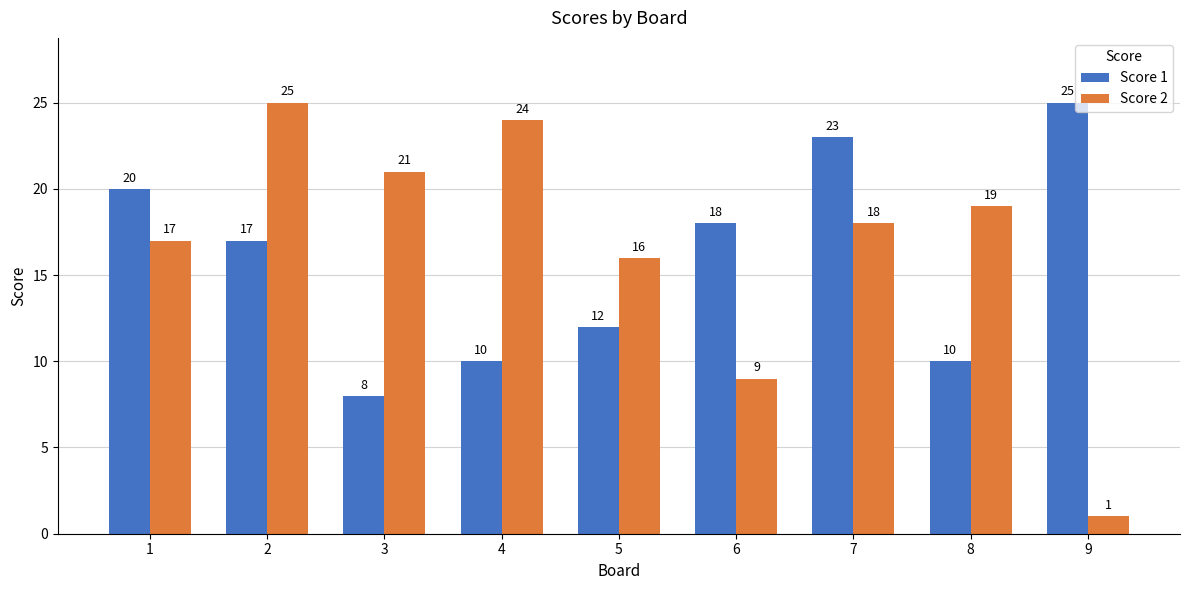

At which label does Score 2 reach its minimum?

9